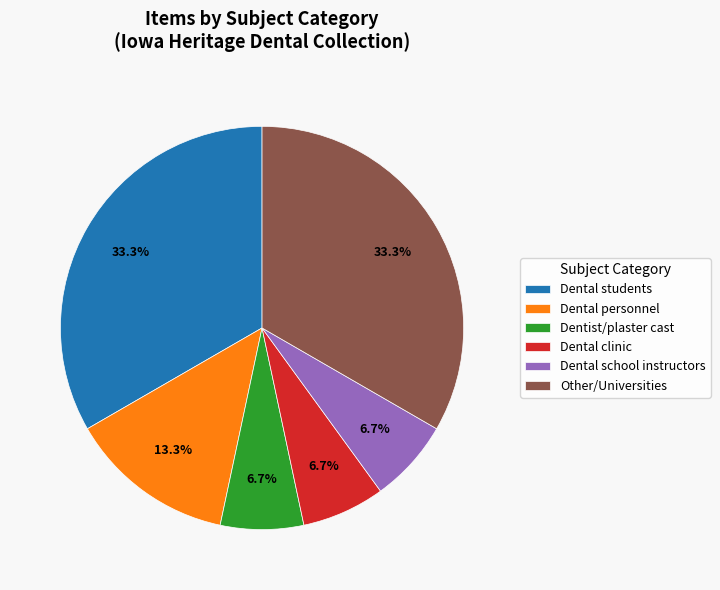

Between Other/Universities and Dental clinic, which is larger?

Other/Universities